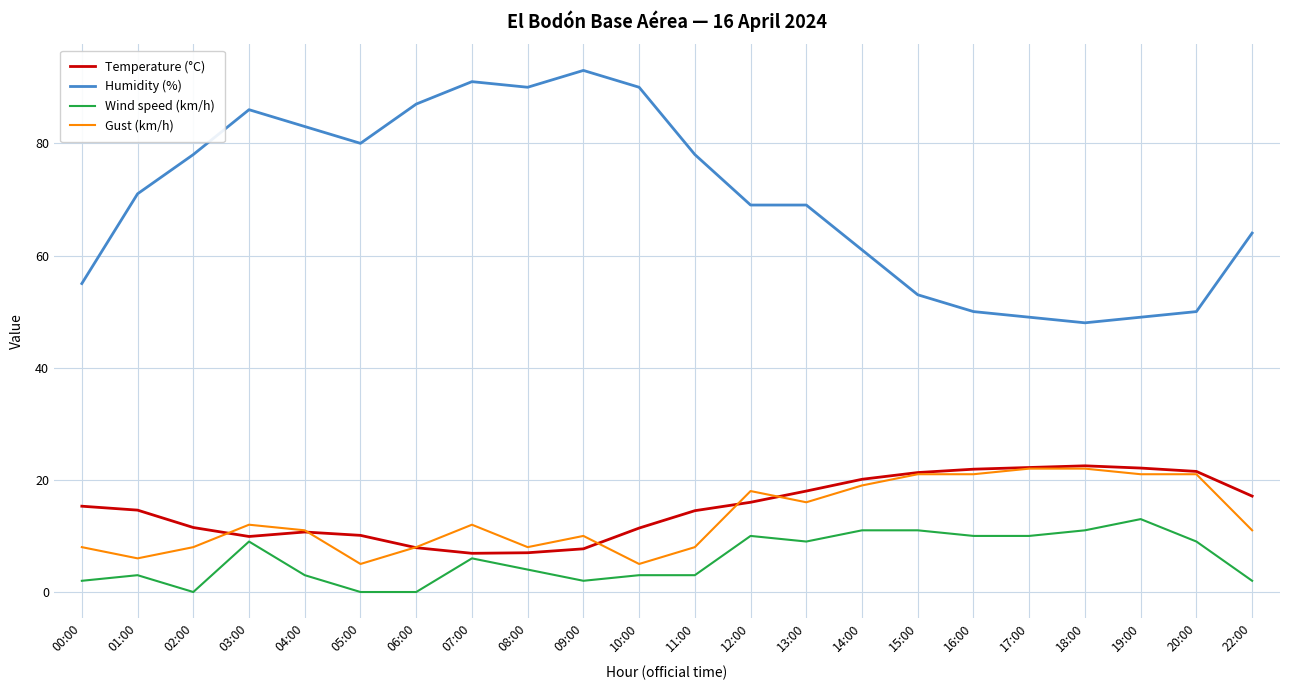

Which series has the largest total across all categories?

Humidity (%)